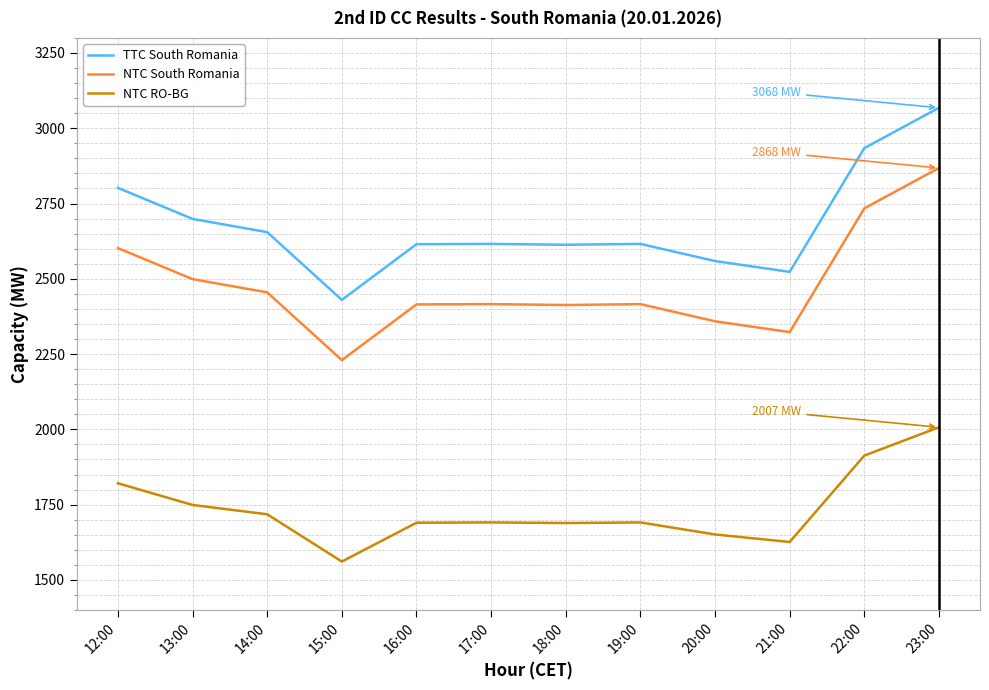

True or false: TTC South Romania has a value of 2430 at 15:00.

True